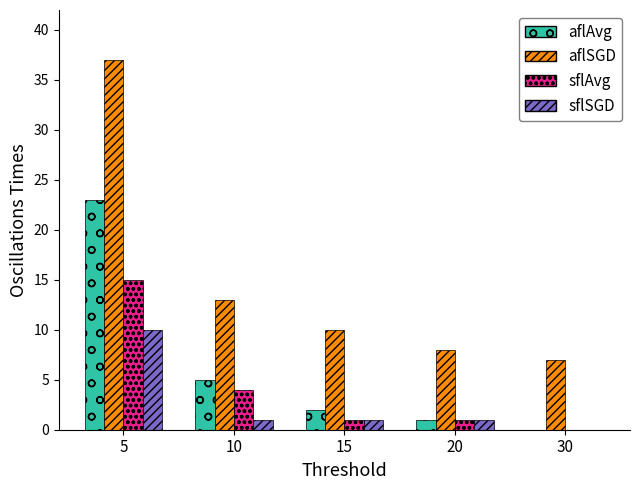

What is the sum of all aflAvg values?

31